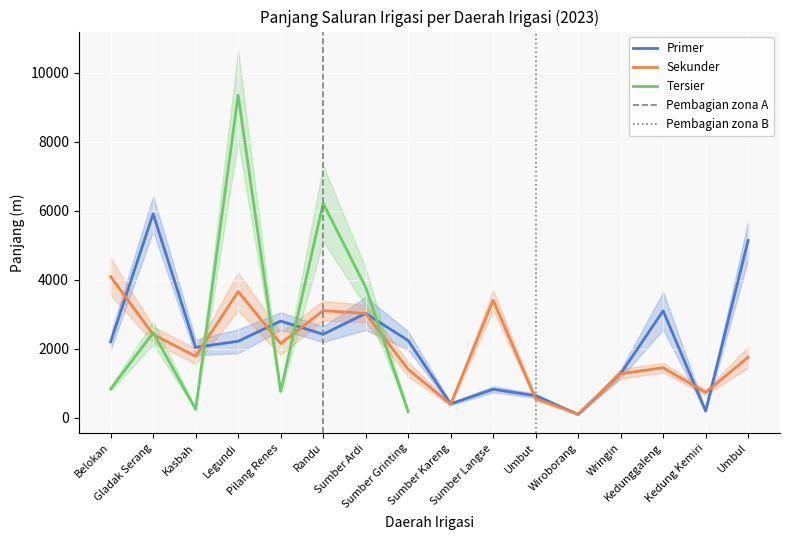

The value of Sekunder at Sumber Ardi is 4025. True or false?

False